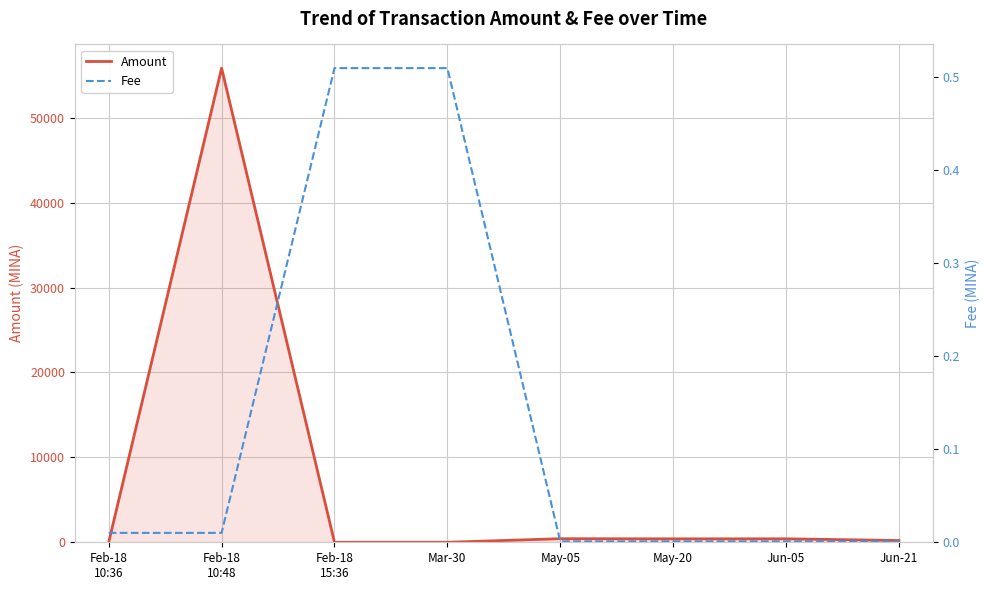

How many data points does each series have?

8